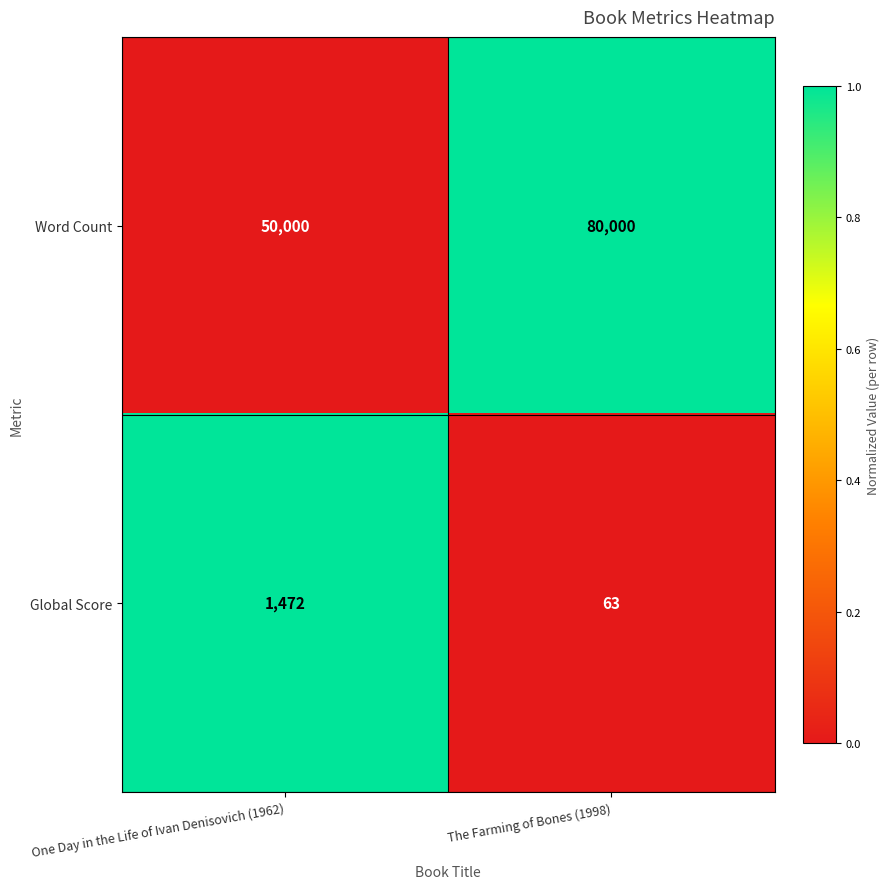

True or false: Word Count has a value of 50000 at One Day in the Life of Ivan Denisovich (1962).

True